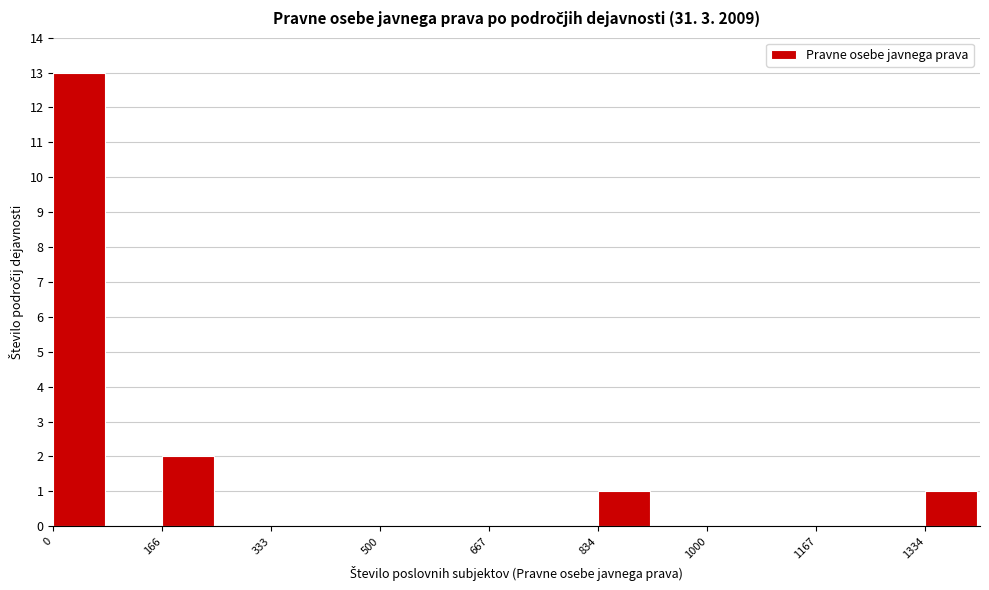

Reading left to right, transcribe this chart: for each bar, give the range it covers on the x-axis and its height. Neither the bar edges nor the heights are printed on the chart, so give them approximately, as read against the axes.

0 to 80: 13
80 to 160: 0
160 to 260: 2
260 to 340: 0
340 to 420: 0
420 to 500: 0
500 to 580: 0
580 to 660: 0
660 to 760: 0
760 to 840: 0
840 to 920: 1
920 to 1000: 0
1000 to 1080: 0
1080 to 1160: 0
1160 to 1260: 0
1260 to 1340: 0
1340 to 1420: 1